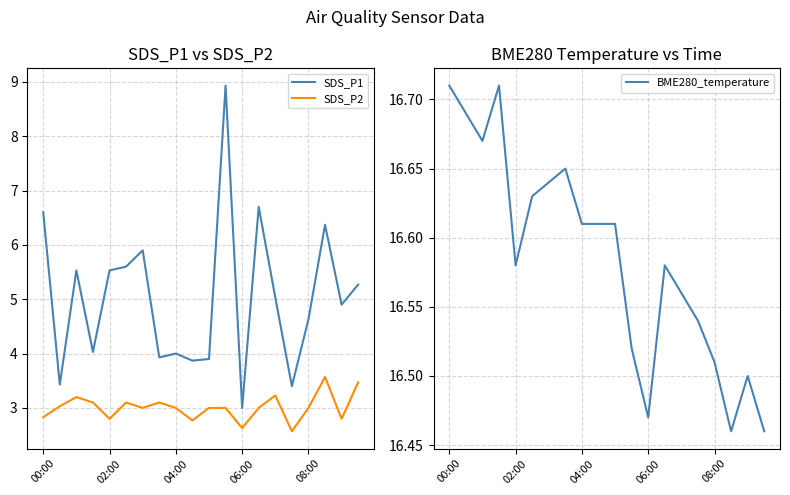

True or false: SDS_P2 and SDS_P1 cross at least once.

False